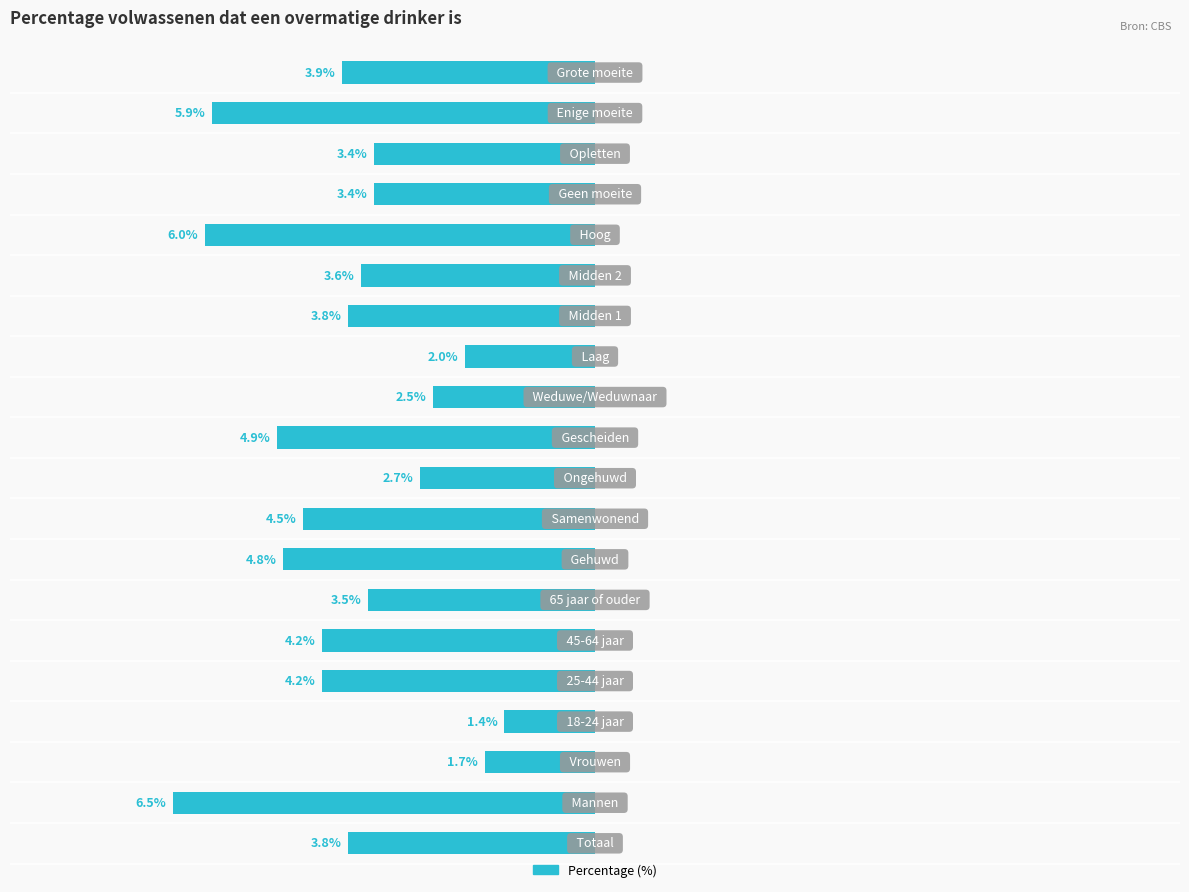

How many bars are there in total?

20